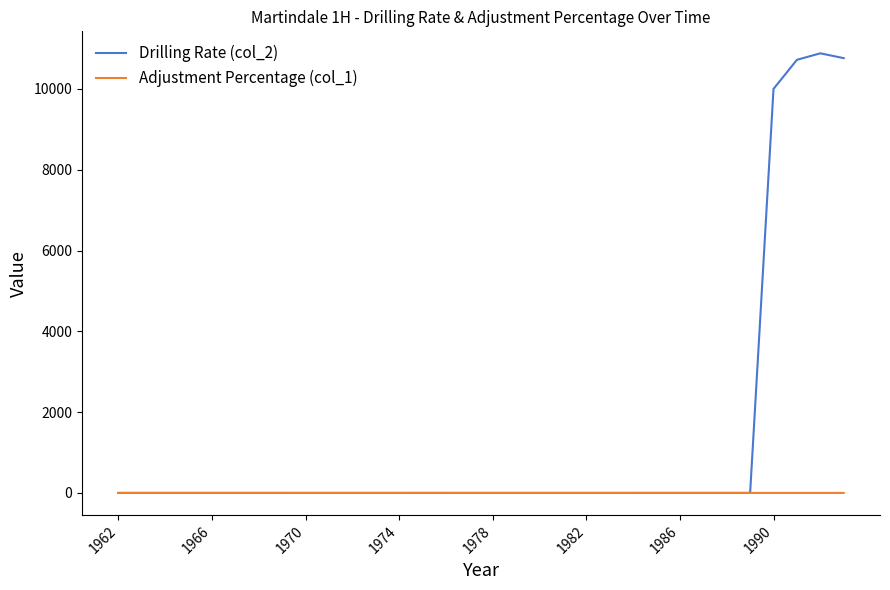

Which series has the largest range (max minus min)?

Drilling Rate (col_2)